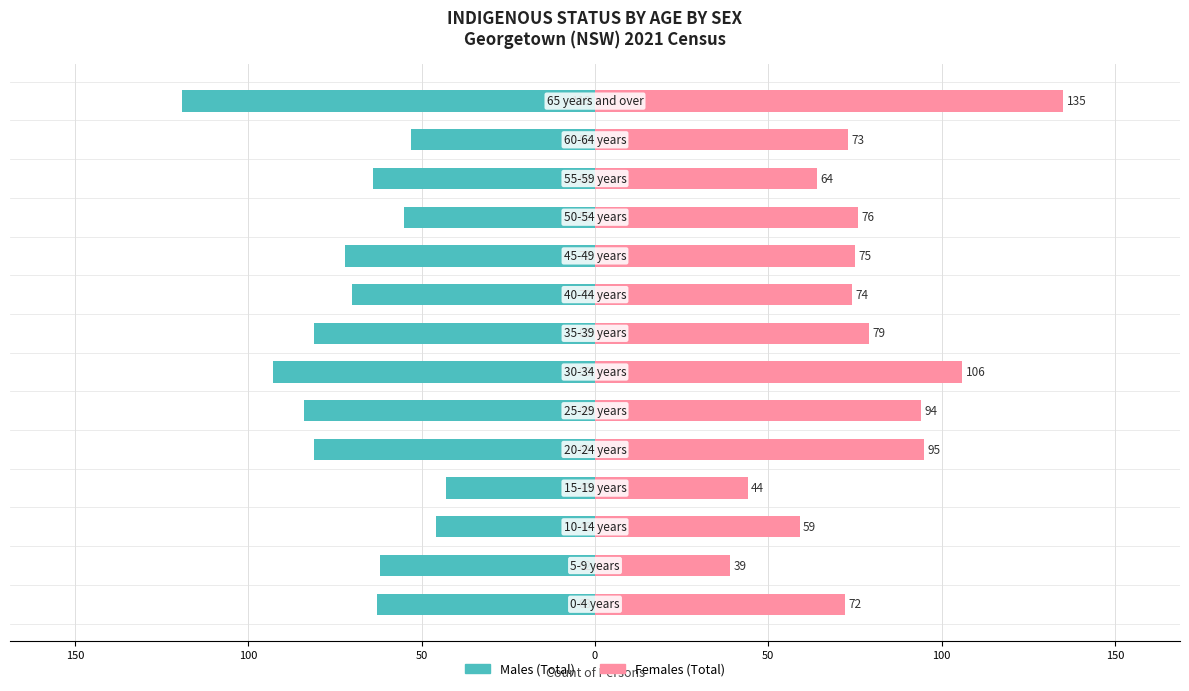

At 100, list the series in order from largest to smallest.

Females (Total), Males (Total)